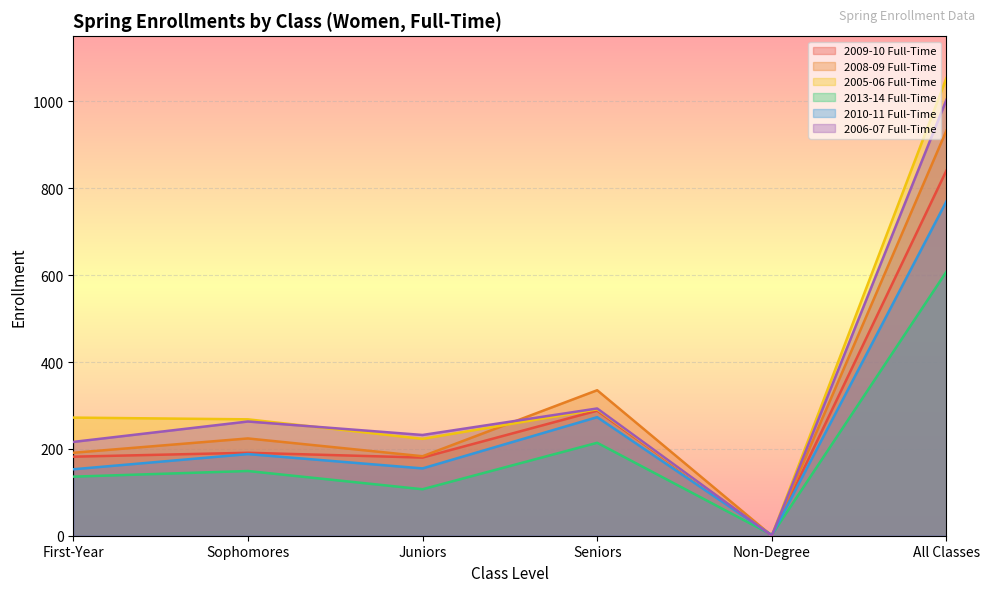

Reading left to right, what are all the values shown in this chart?

2009-10 Full-Time: First-Year=182	Sophomores=191	Juniors=180	Seniors=288	Non-Degree=0	All Classes=841
2008-09 Full-Time: First-Year=191	Sophomores=224	Juniors=183	Seniors=335	Non-Degree=0	All Classes=933
2005-06 Full-Time: First-Year=272	Sophomores=268	Juniors=223	Seniors=291	Non-Degree=0	All Classes=1054
2013-14 Full-Time: First-Year=136	Sophomores=149	Juniors=107	Seniors=214	Non-Degree=2	All Classes=608
2010-11 Full-Time: First-Year=153	Sophomores=188	Juniors=155	Seniors=273	Non-Degree=1	All Classes=770
2006-07 Full-Time: First-Year=216	Sophomores=263	Juniors=232	Seniors=293	Non-Degree=0	All Classes=1004